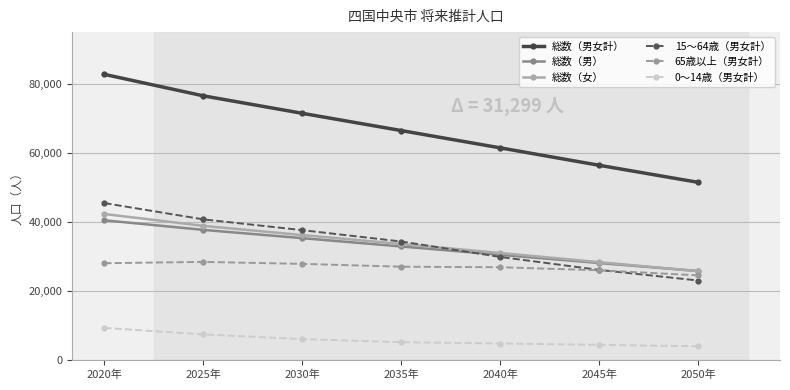

At which label does 0～14歳（男女計） first exceed 5137?

2020年